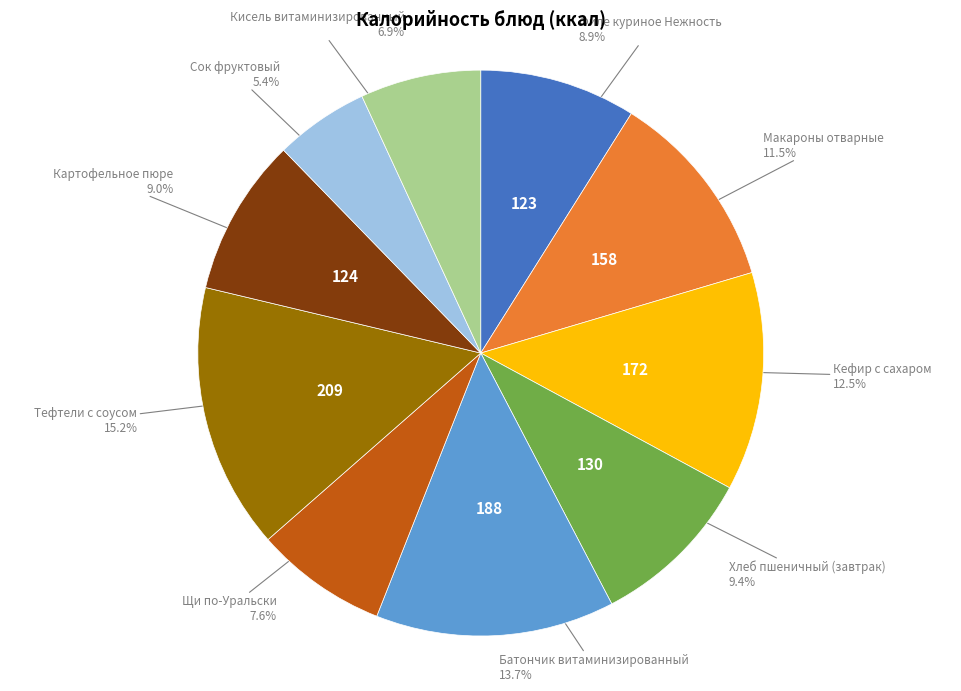

How many slices are in this pie chart?

10